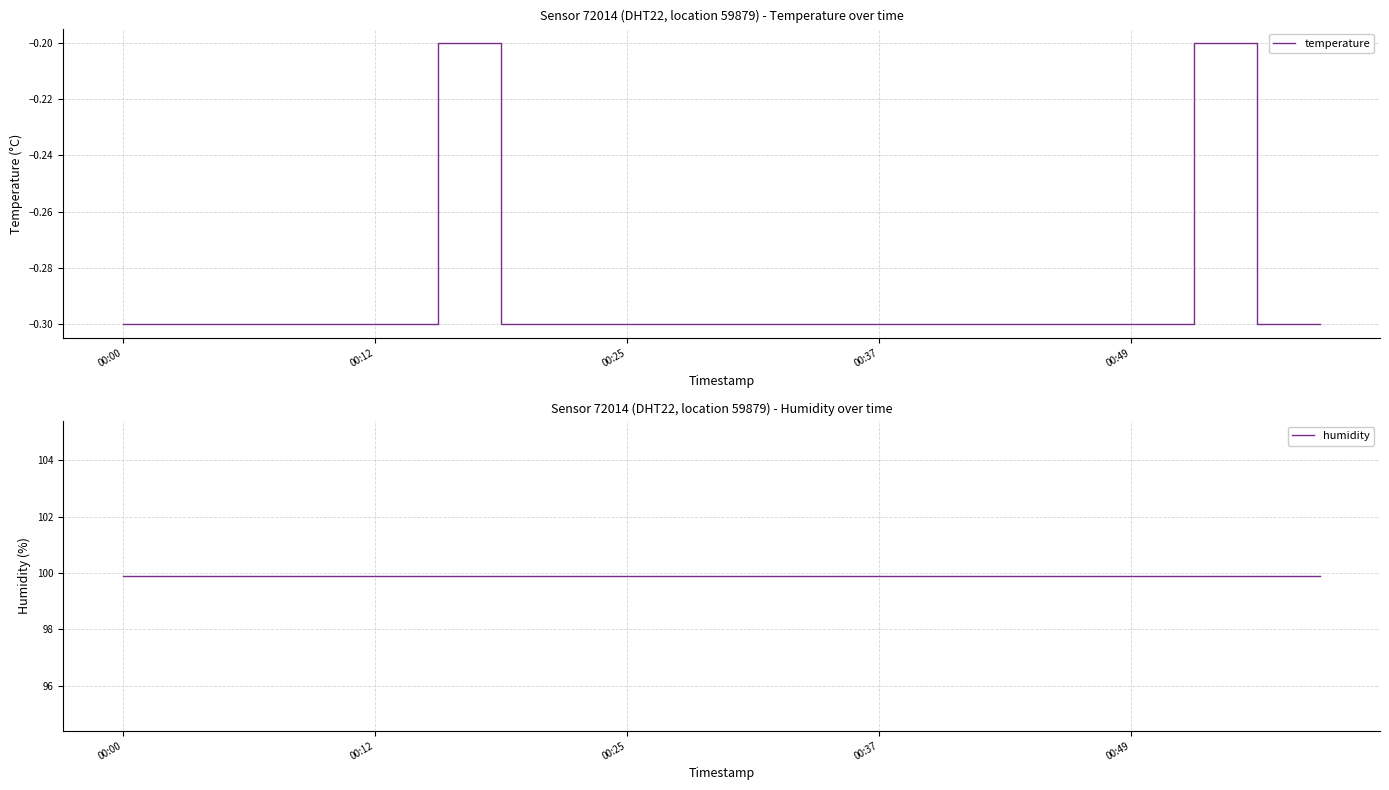

True or false: humidity and temperature intersect in this chart.

False